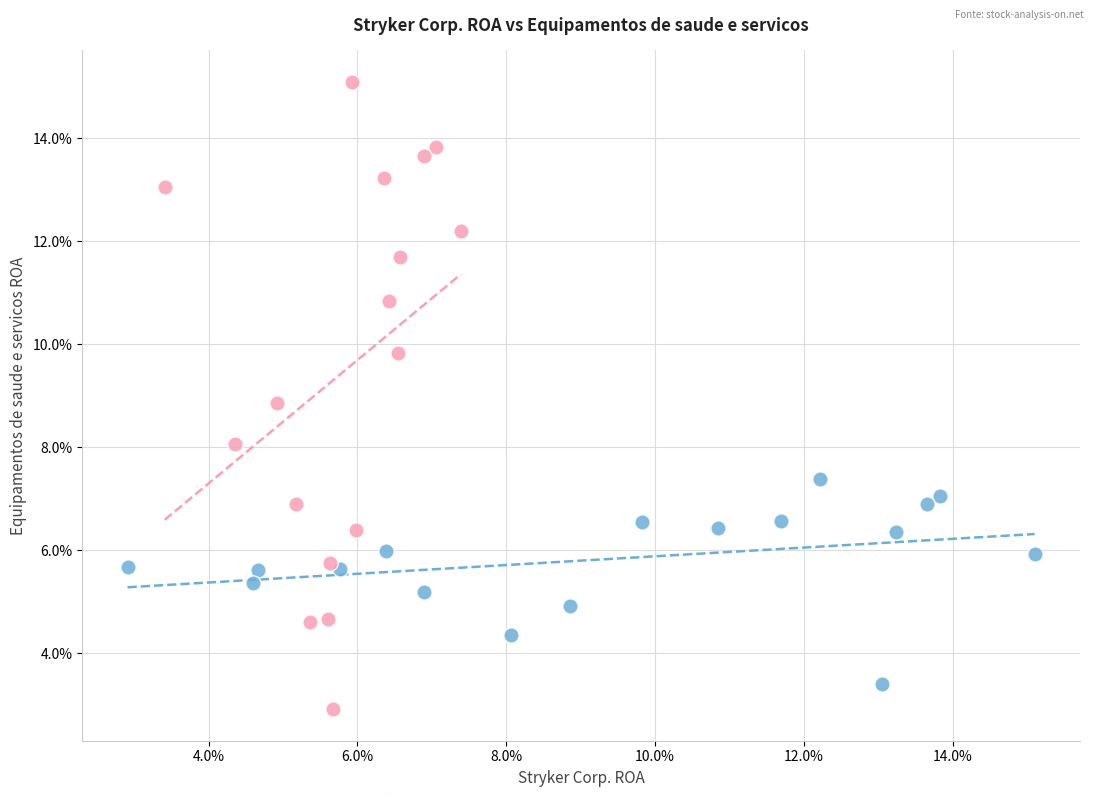

What are all the series names shown in the legend?

Stryker Corp., Equipamentos de saude e servicos